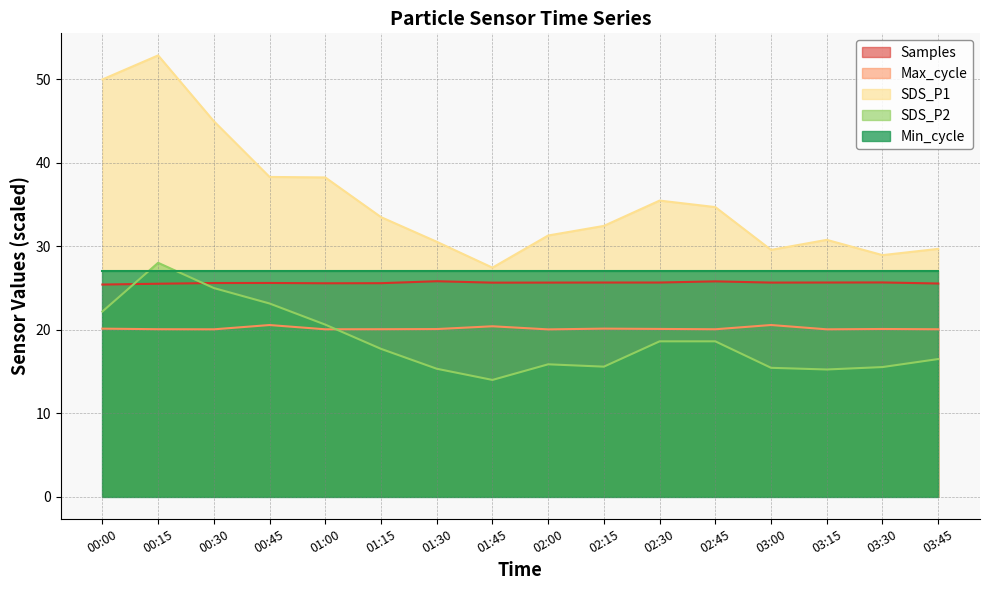

Where is Samples nearest to the value 25?

00:00